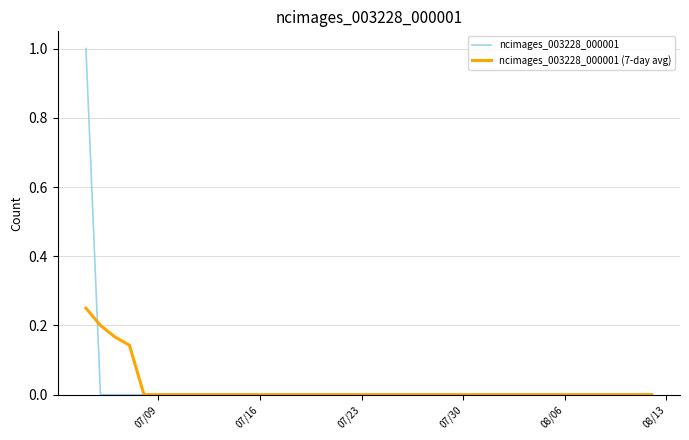

Which series has the widest spread of values?

ncimages_003228_000001